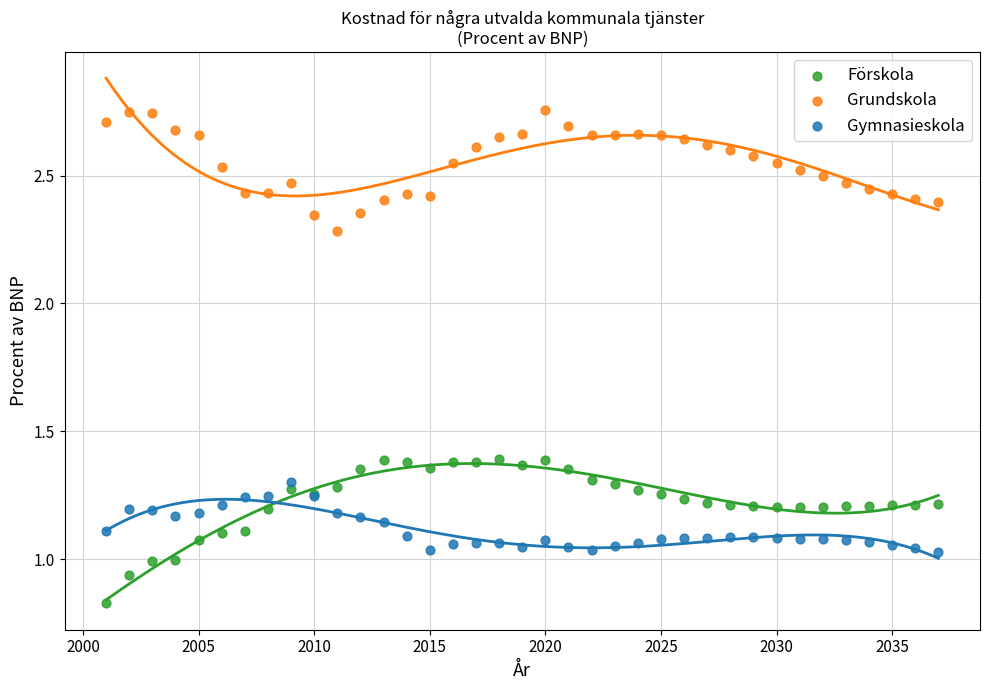

Which series reaches the minimum Y coordinate?

Förskola